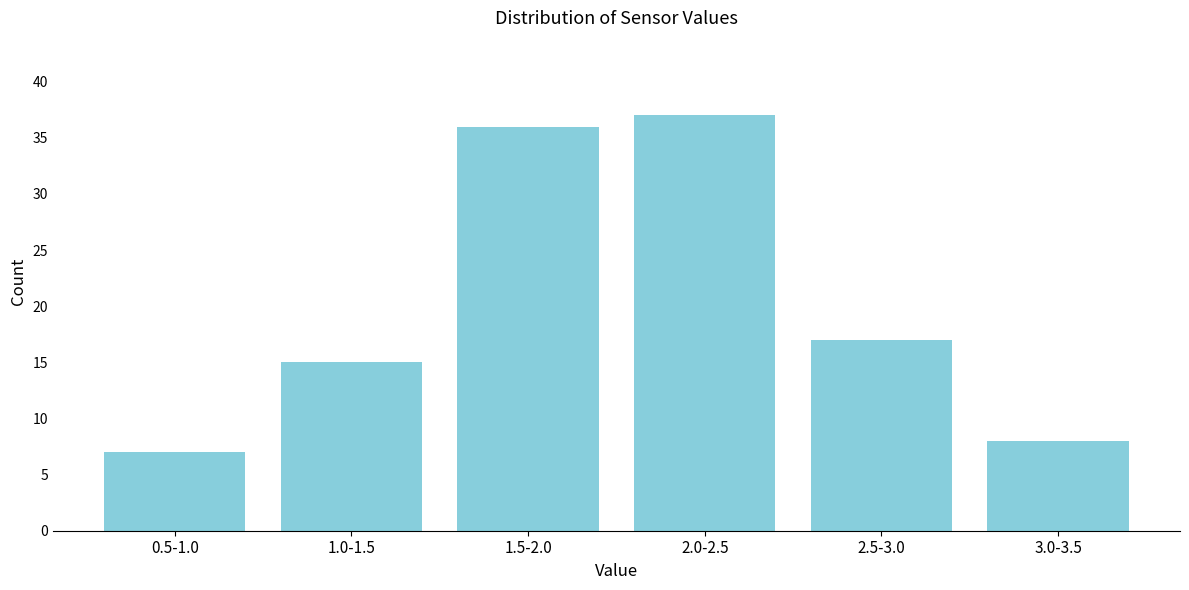

Reading left to right, transcribe all the data shown in this chart.

7	15	36	37	17	8